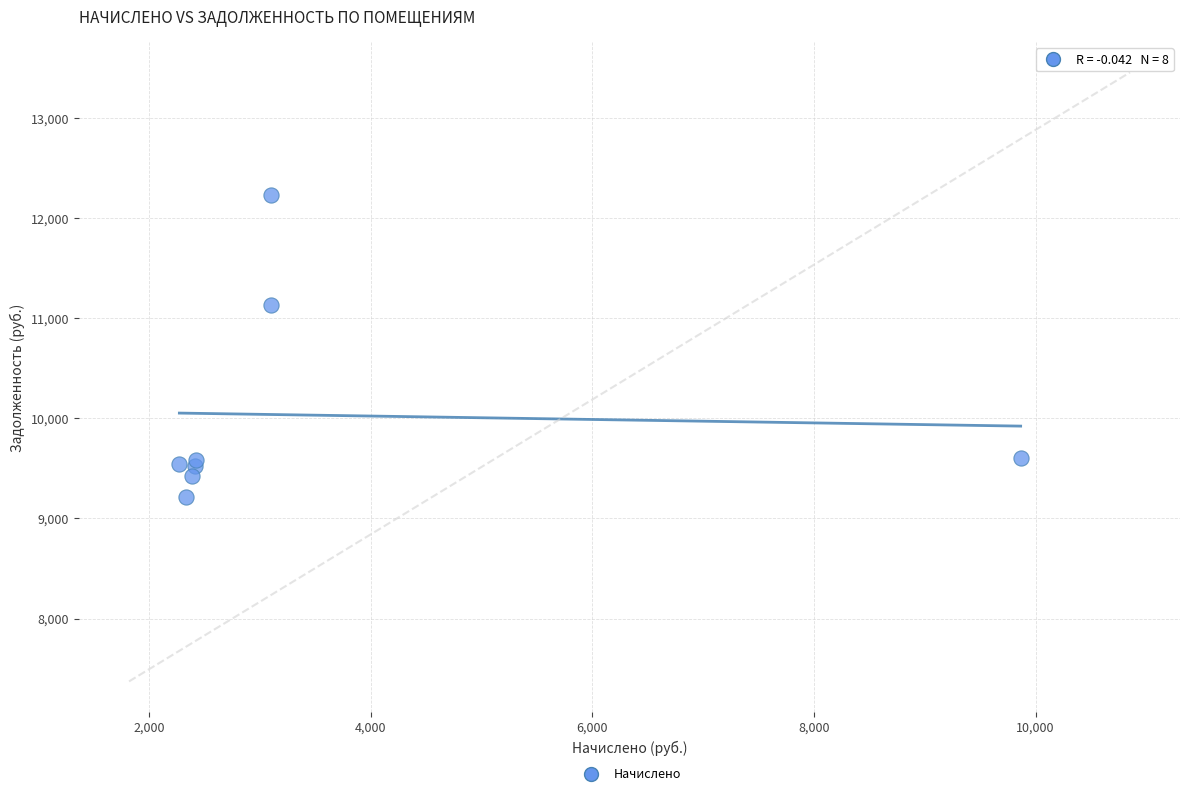

What Y value in the scatter plot is closest to 10723?

11130.1